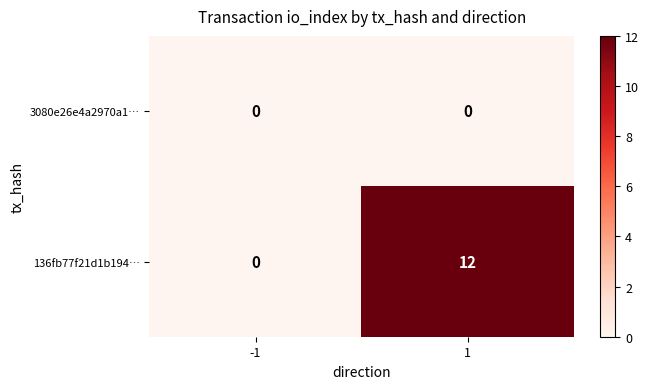

List the series in order of their peak value, highest first.

136fb77f21d1b194…, 3080e26e4a2970a1…